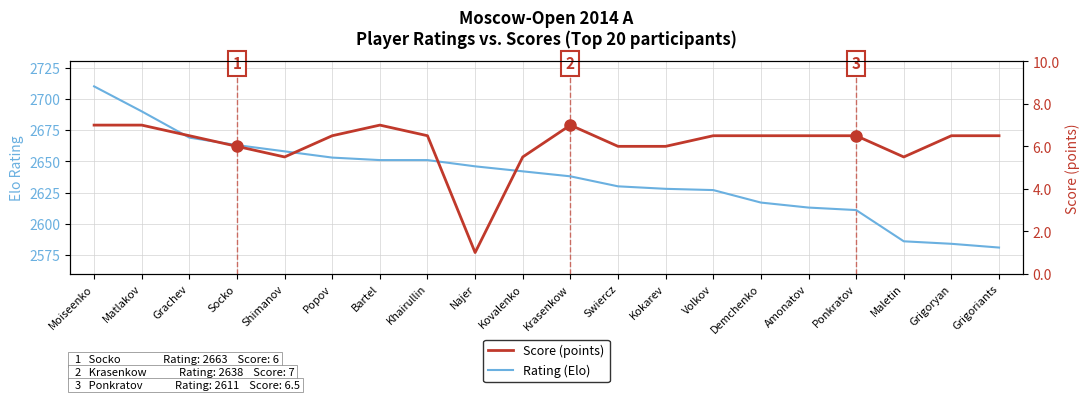

True or false: Rating (Elo) and Score (points) cross at least once.

False